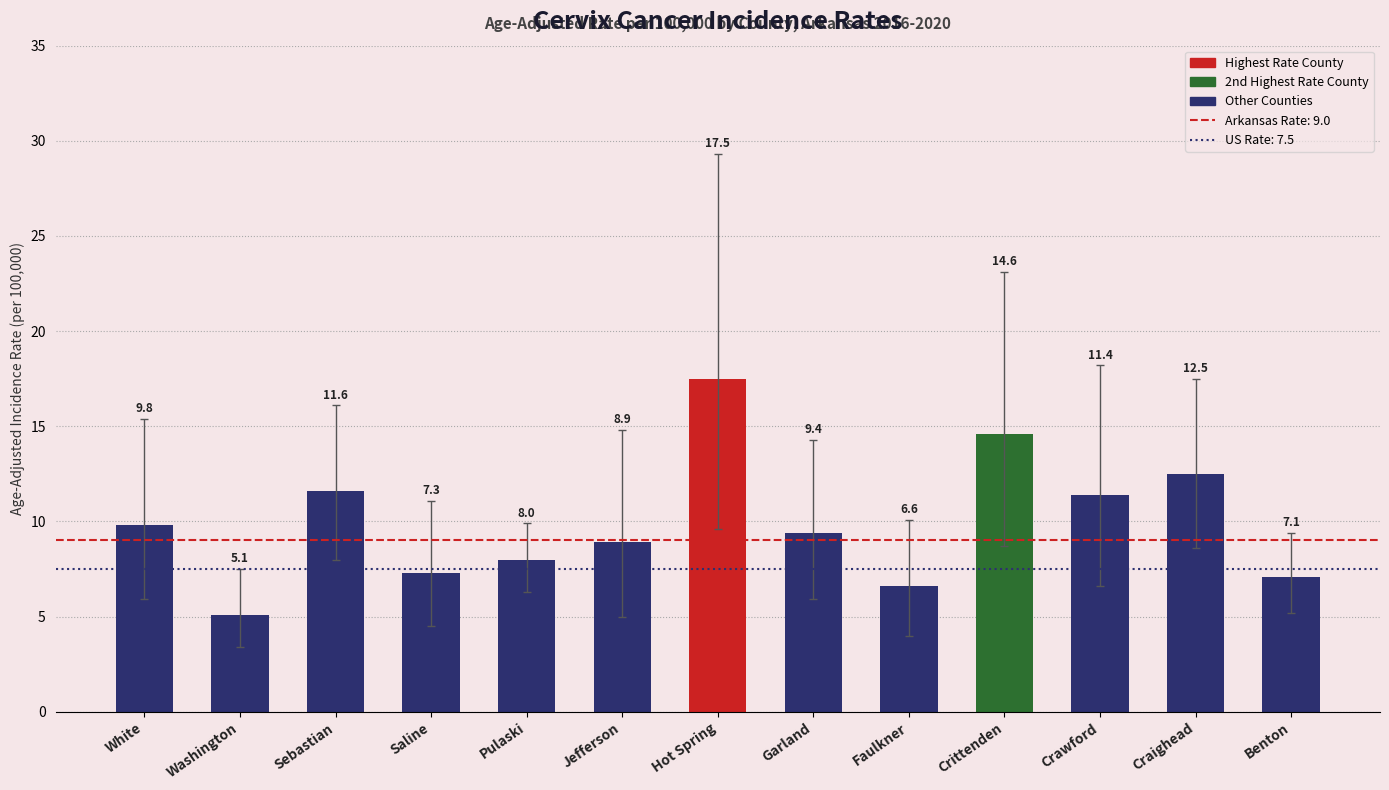

What is the difference between the maximum and minimum values?

12.4